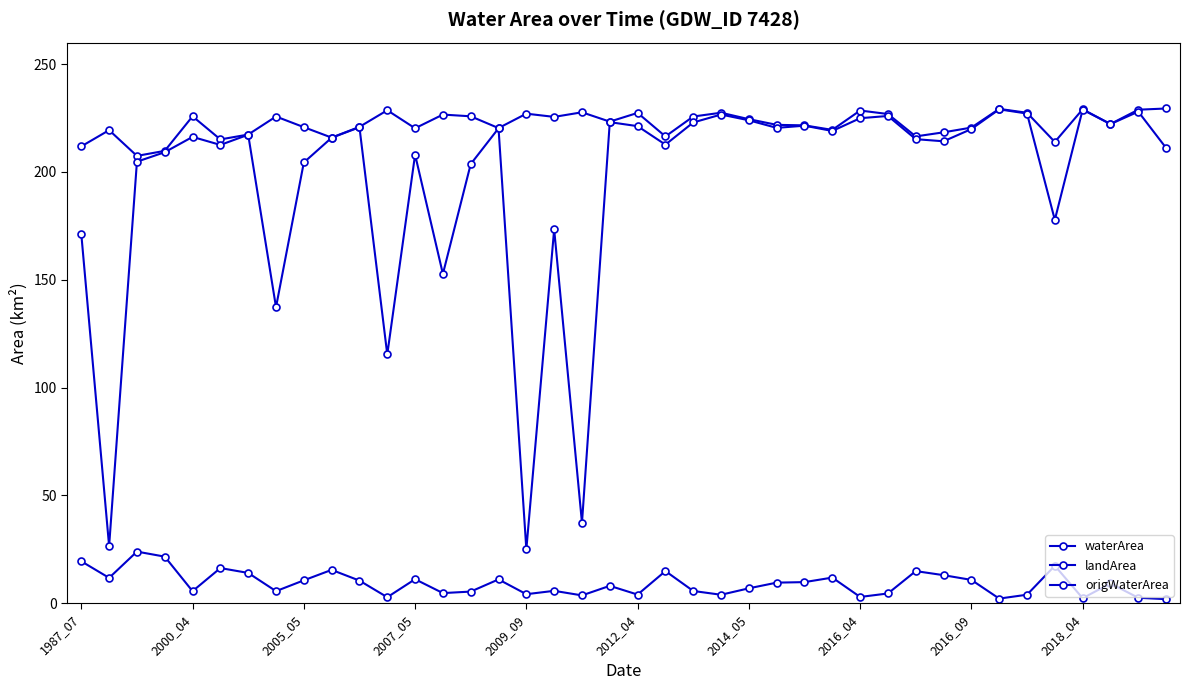

Does the chart display data point markers on the line(s)?

Yes